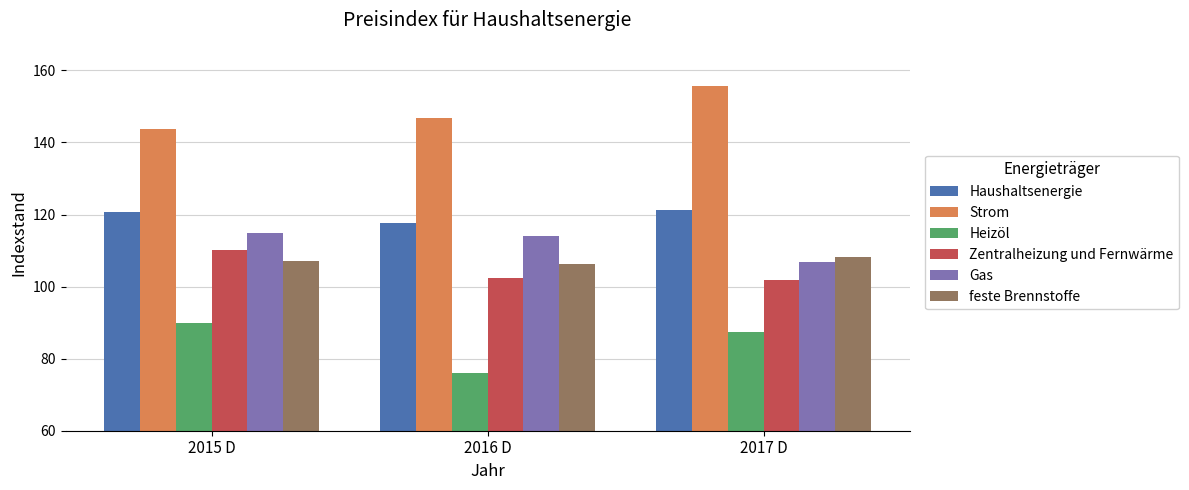

Which category has the highest value in the Zentralheizung und Fernwärme series?

2015 D